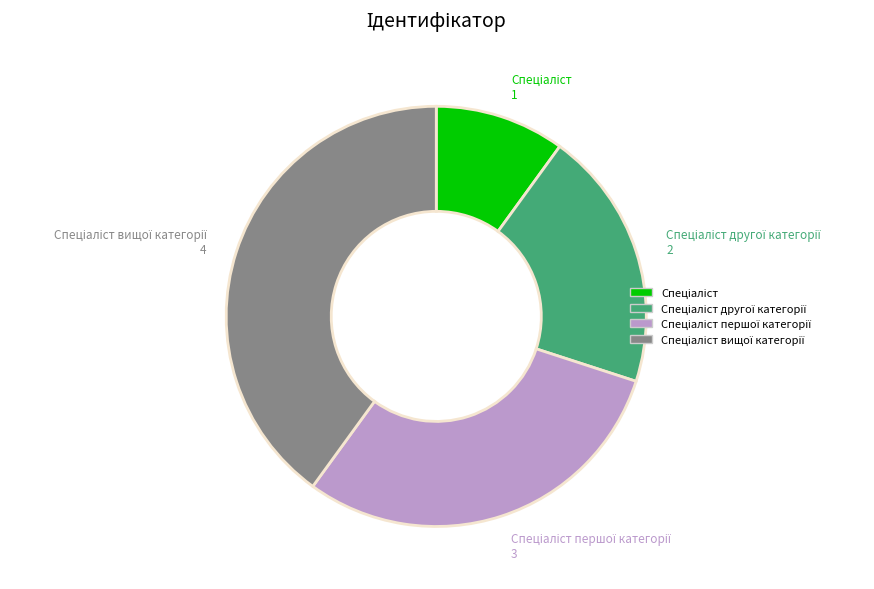

How many segments does this pie chart have?

4